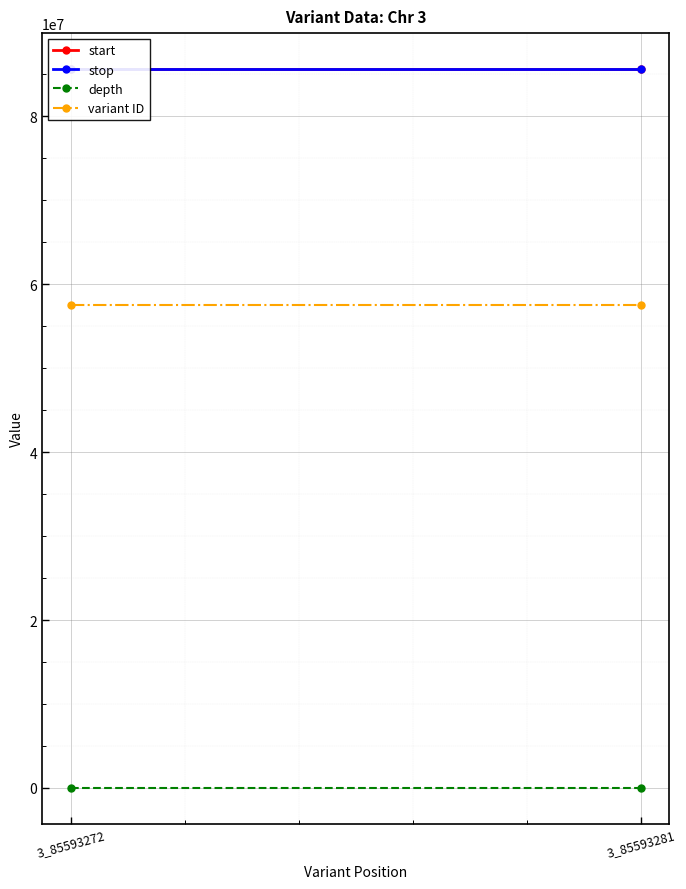

What is the sum of all stop values?

171186555